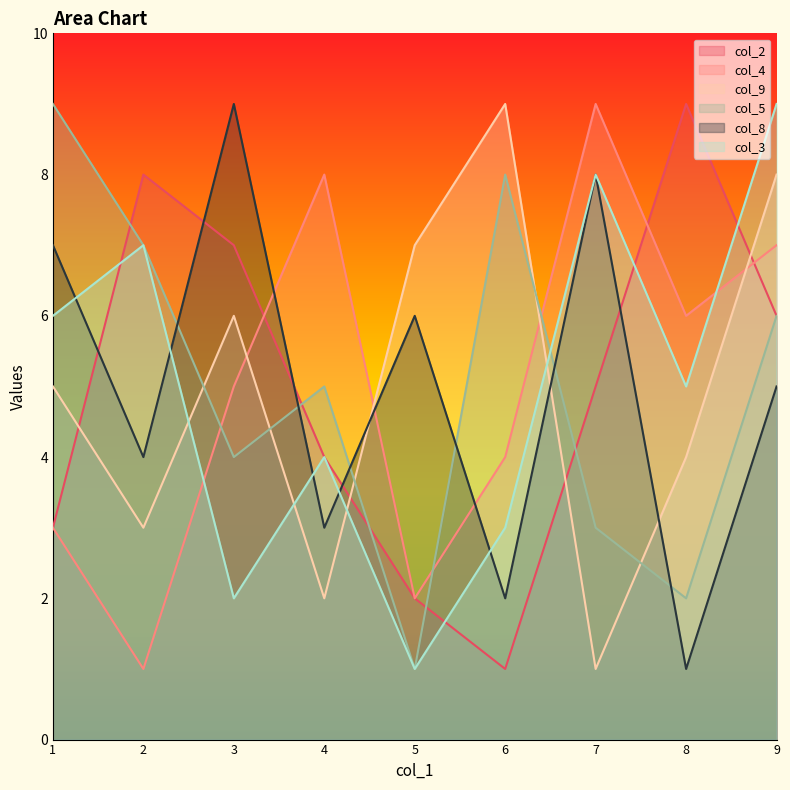

What is the difference between the second highest and minimum values in the col_9 series?

7